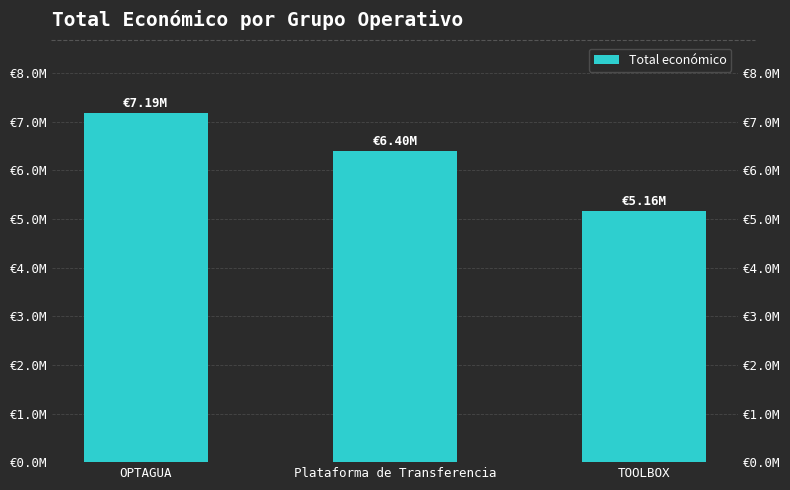

Where does the data first go above 6401275?

OPTAGUA